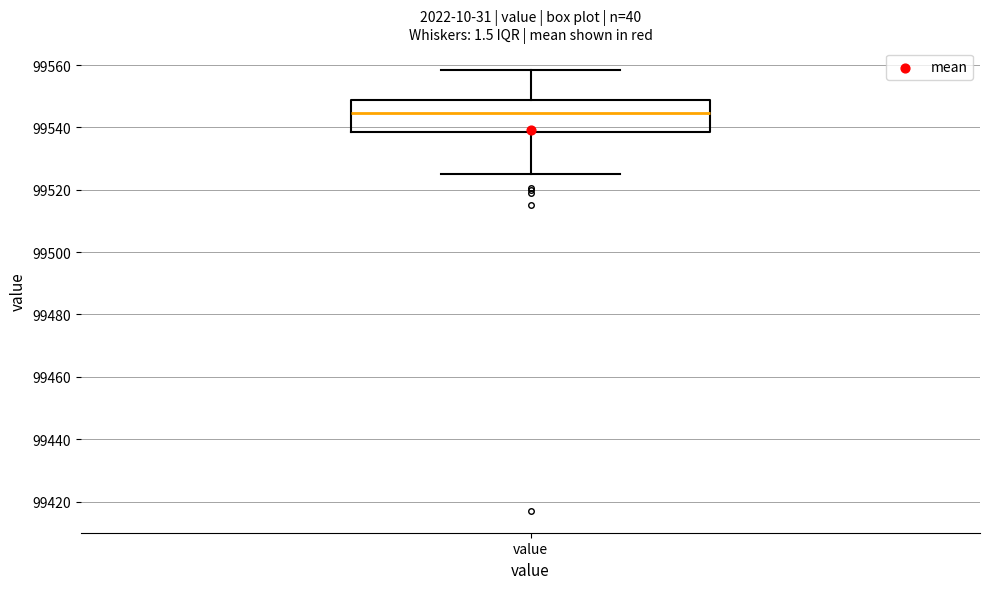

Read this box plot against the y-axis: the position of the median line, the range covered by the box, and the ends of both whiskers. The values are not printed on the chart, so give them approximately, as read against the axis.

median 99544, box 99538 to 99548, whiskers 99526 to 99558